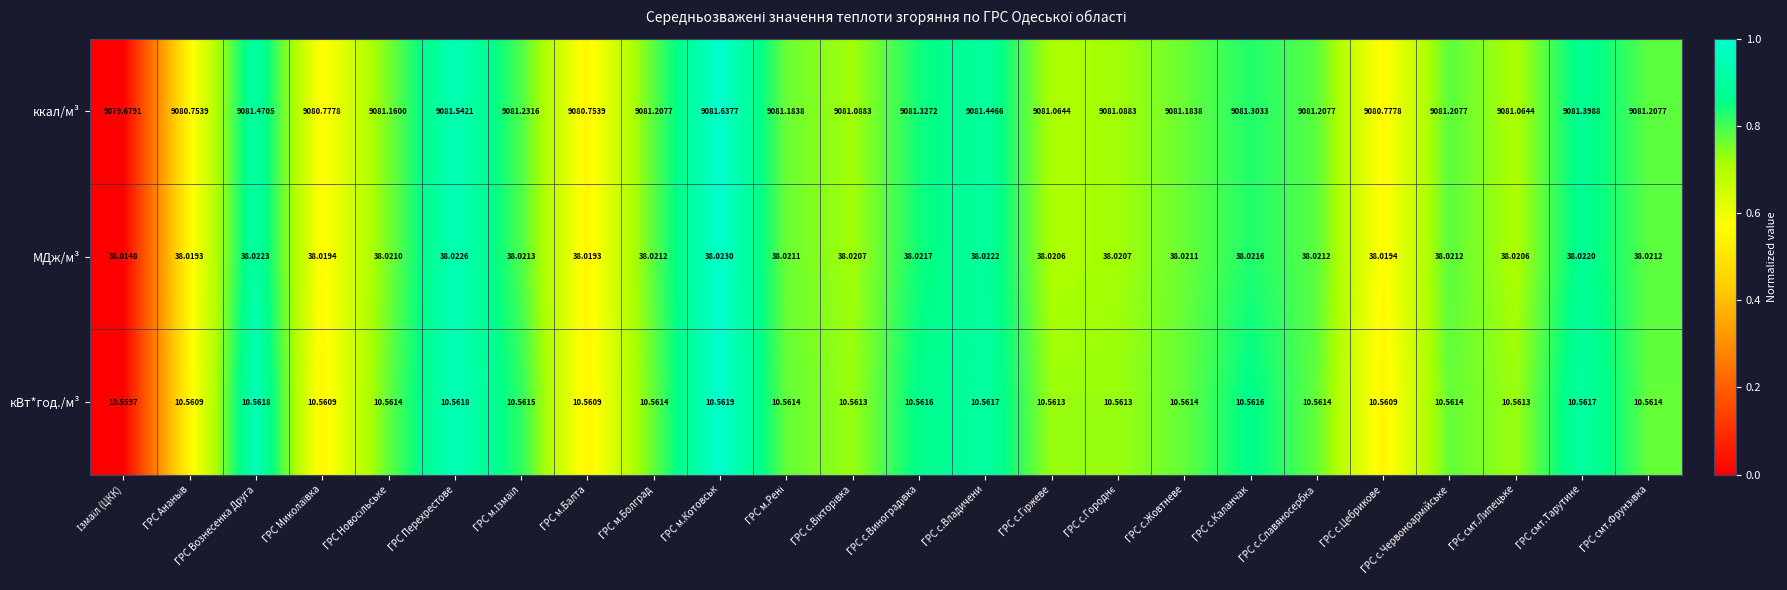

Which series has the largest range (max minus min)?

ккал/м³